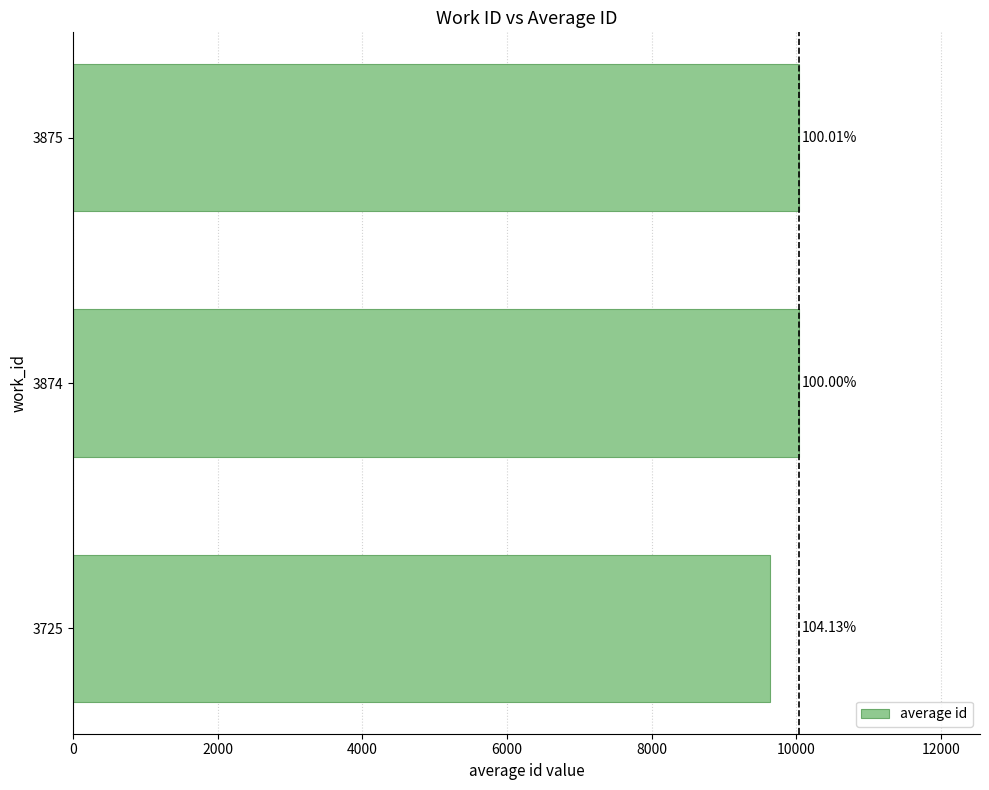

Does the chart contain any negative values?

No